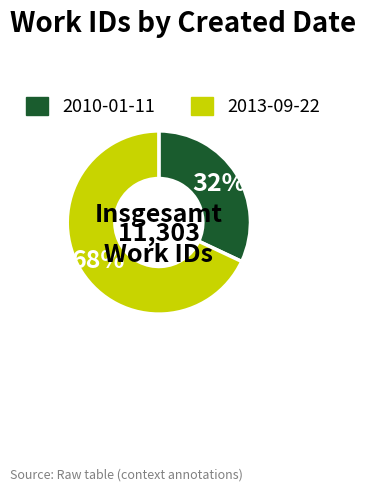

Which category has the biggest portion of the pie?

2013-09-22